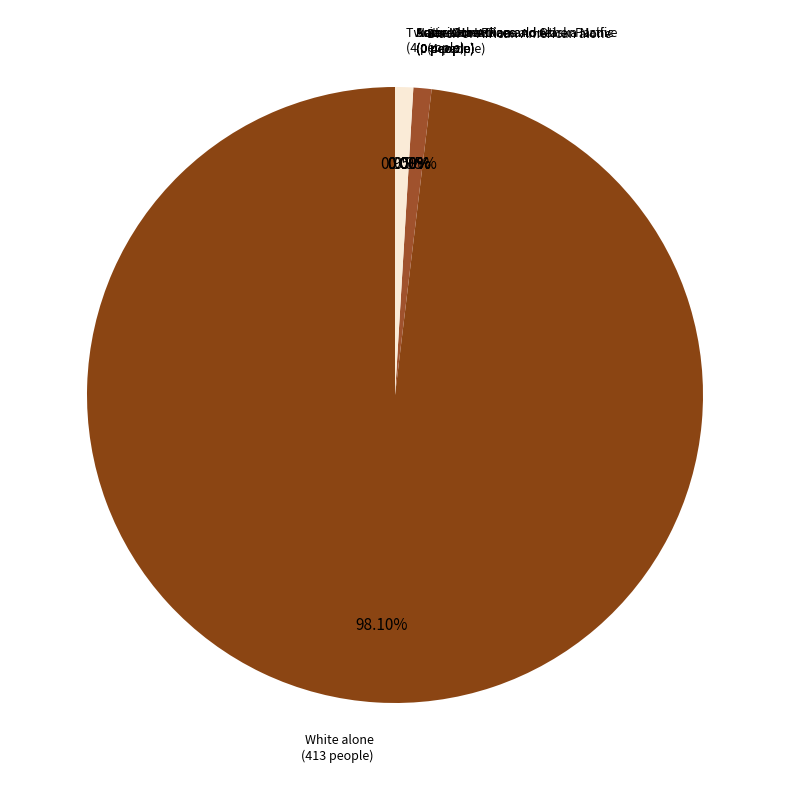

Count the number of slices in the pie.

7